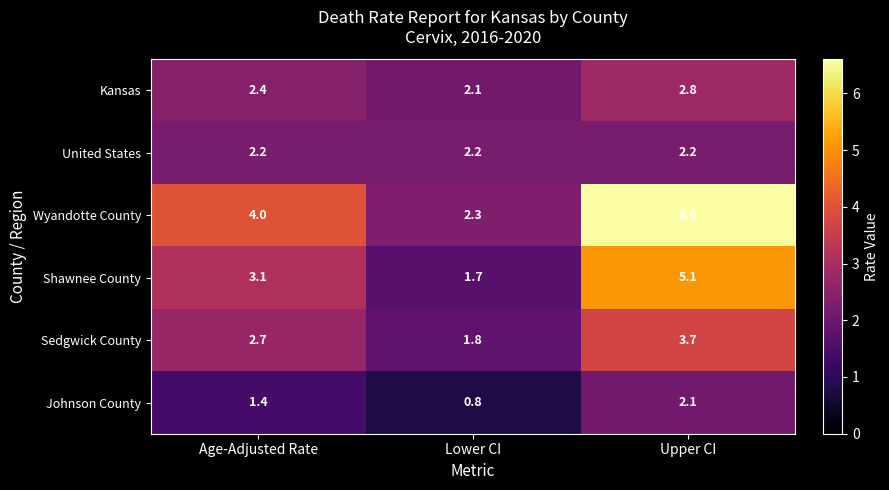

What is the highest value of the Johnson County series?

2.1